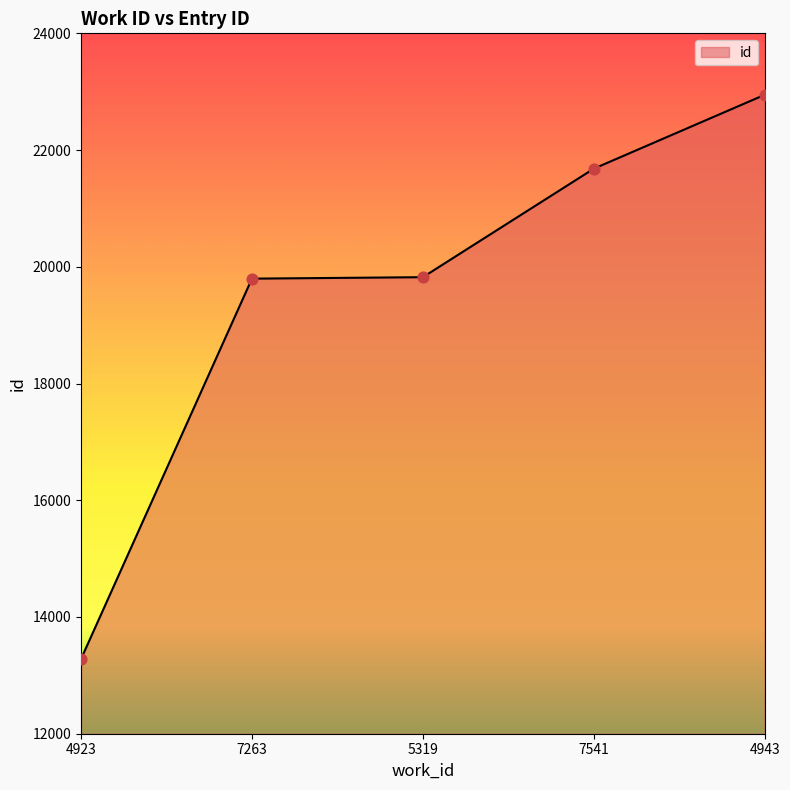

Between 7541 and 7263, which is larger?

7541